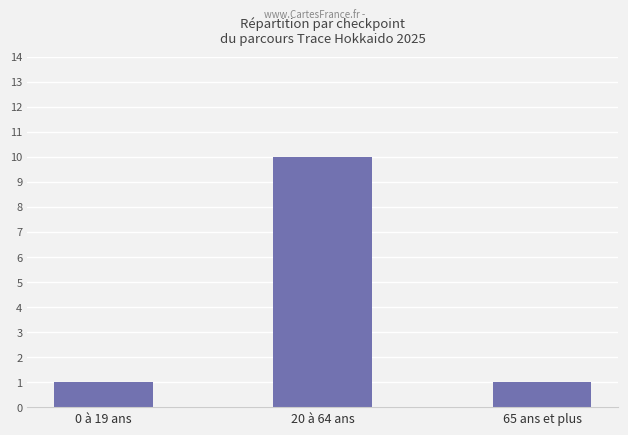

The chart shows a value of 1 at 65 ans et plus. True or false?

True